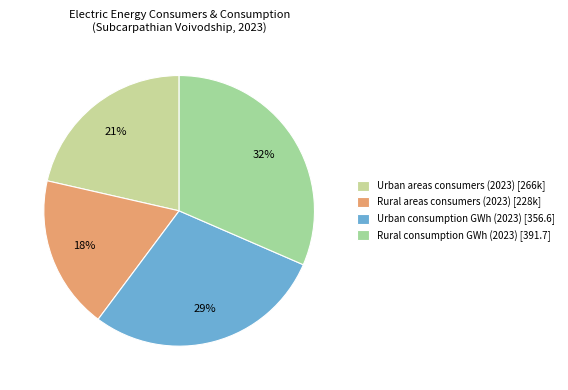

Approximately how many times larger is the value at Urban areas consumers (2023) compared to Urban consumption GWh (2023)?

0.7